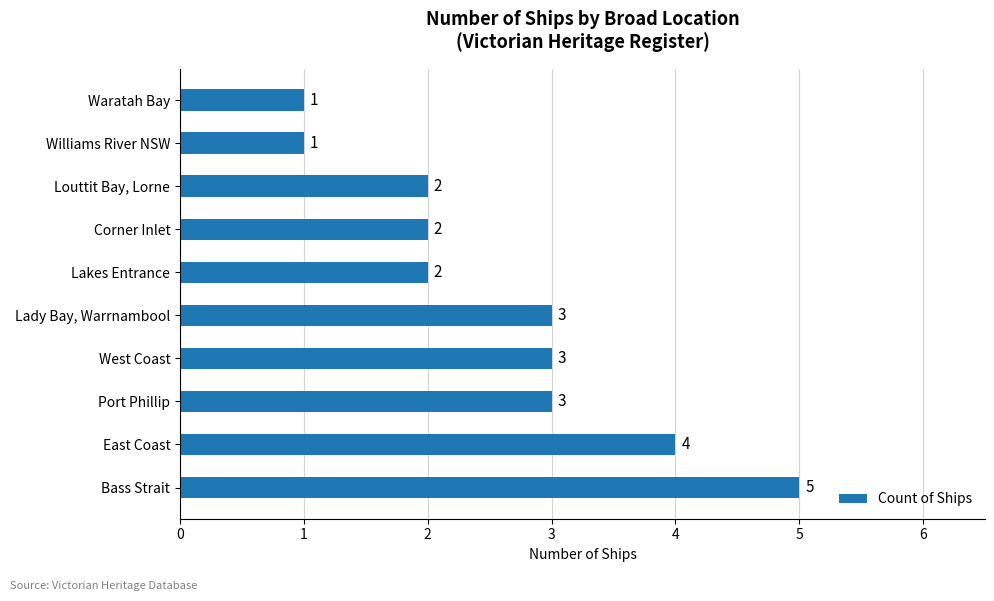

Between Corner Inlet and West Coast, which is larger?

West Coast